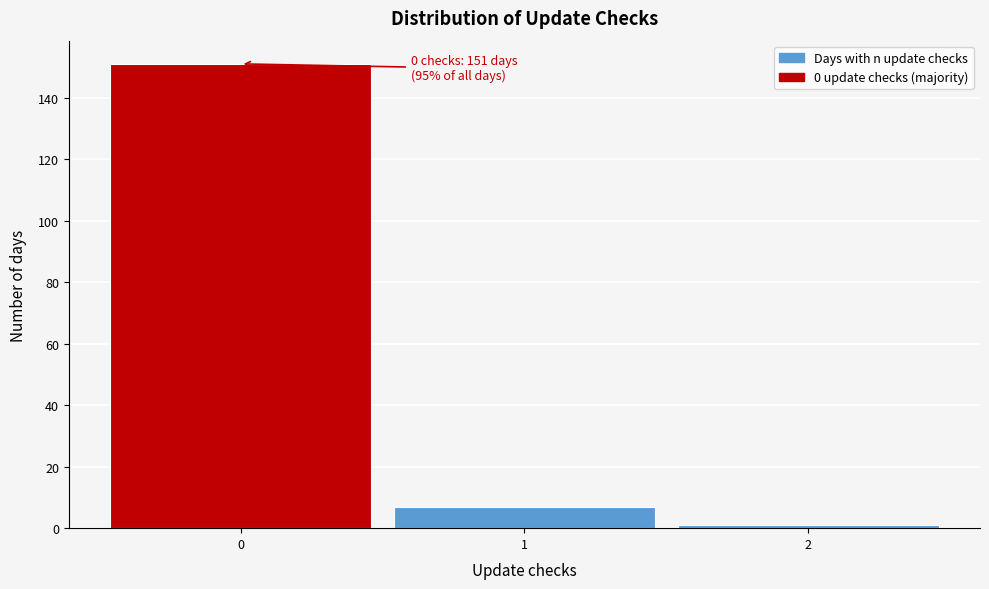

Which range on the x-axis has the tallest bar?

-0.5 to 0.5